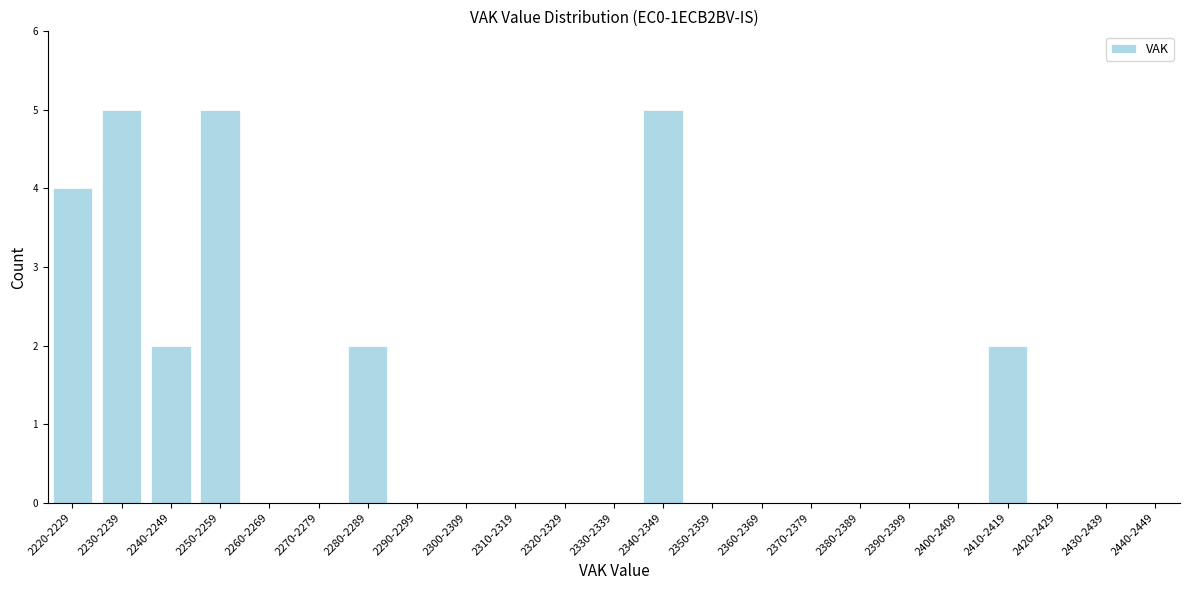

Reading left to right, list all the values displayed in this chart.

2220-2229=4	2230-2239=5	2240-2249=2	2250-2259=5	2260-2269=0	2270-2279=0	2280-2289=2	2290-2299=0	2300-2309=0	2310-2319=0	2320-2329=0	2330-2339=0	2340-2349=5	2350-2359=0	2360-2369=0	2370-2379=0	2380-2389=0	2390-2399=0	2400-2409=0	2410-2419=2	2420-2429=0	2430-2439=0	2440-2449=0